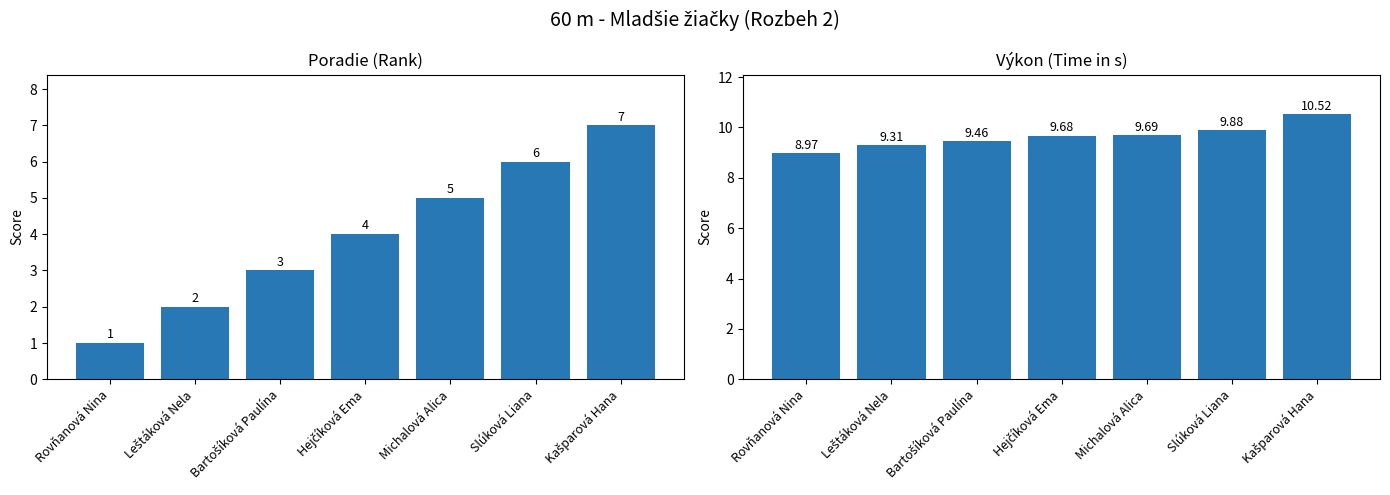

True or false: Výkon has a value of 14.8 at Rovňanová Nina.

False